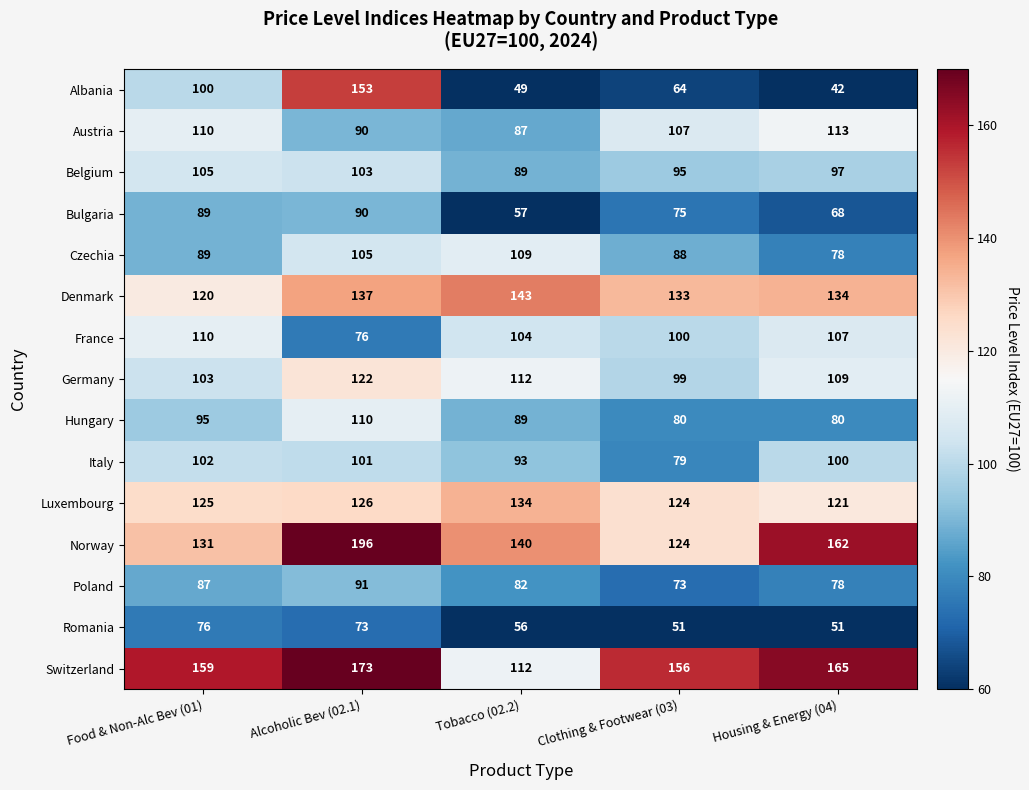

Which series has the largest range (max minus min)?

Albania